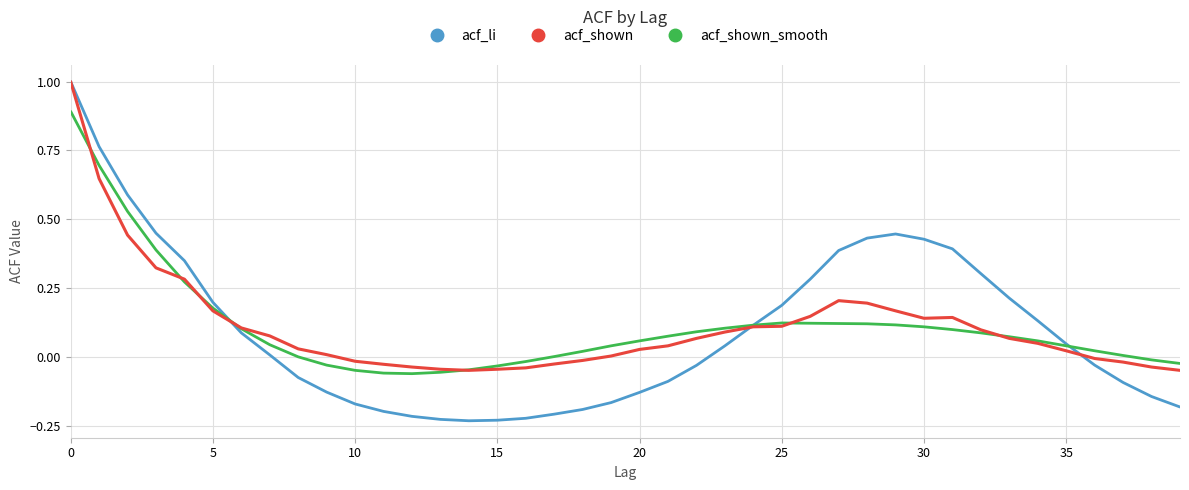

What is the maximum value shown in the chart?

1.0